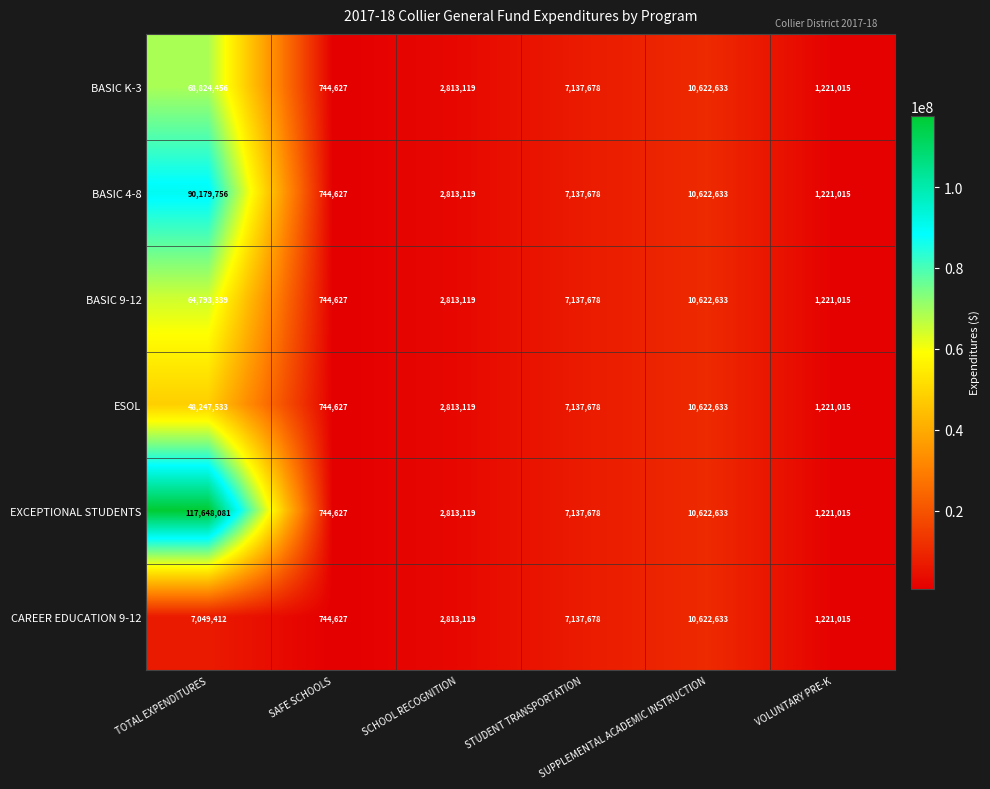

Count the number of data series in this chart.

6